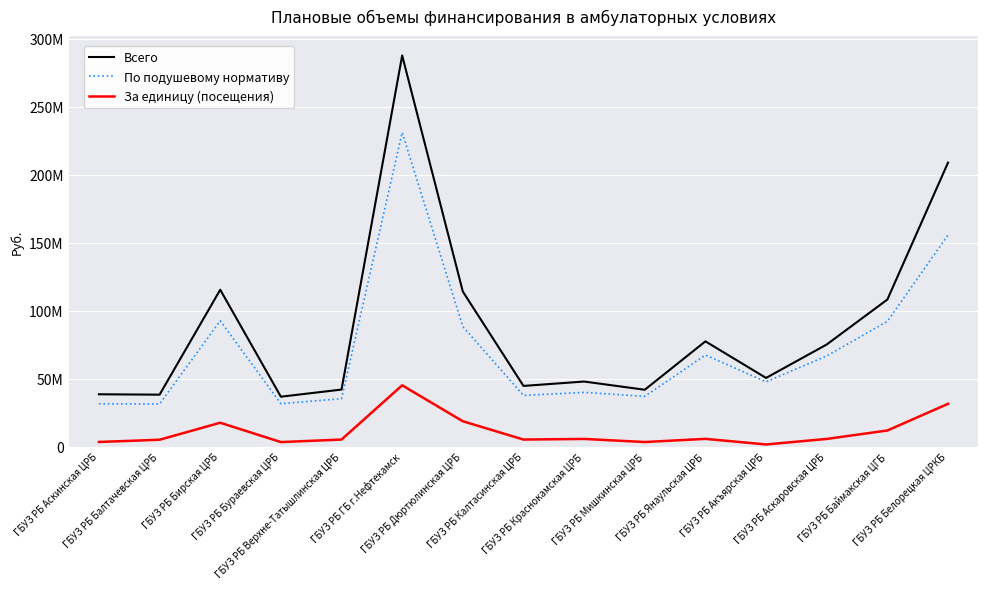

What is the sum of the Всего values at ГБУЗ РБ Калтасинская ЦРБ and ГБУЗ РБ ГБ г.Нефтекамск?

332270921